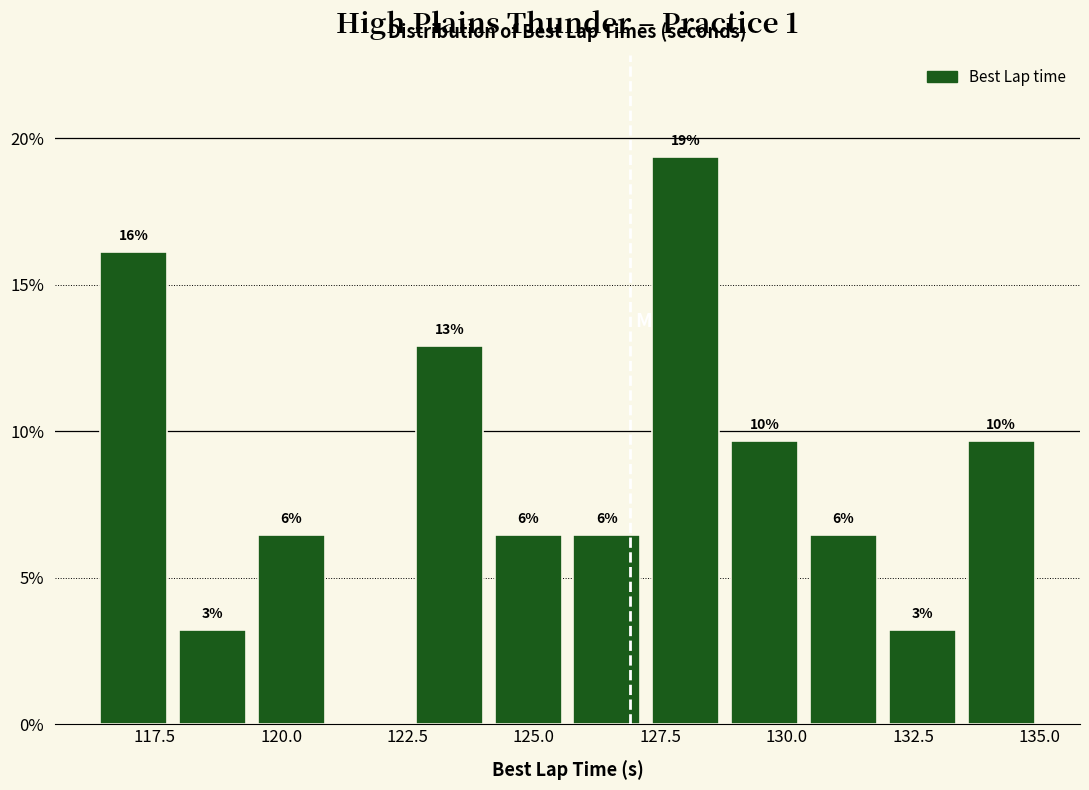

Around what value on the x-axis is the tallest bar? Give the approximate position of its centre, as read against the axis.

128.0